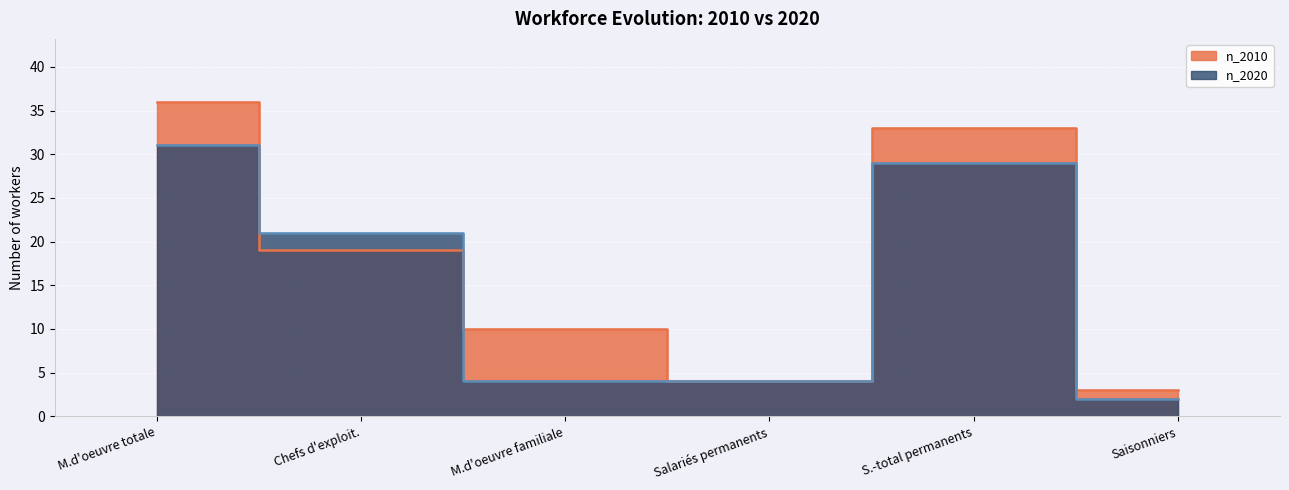

What is the label of the 6th point from the right?

M.d'oeuvre totale